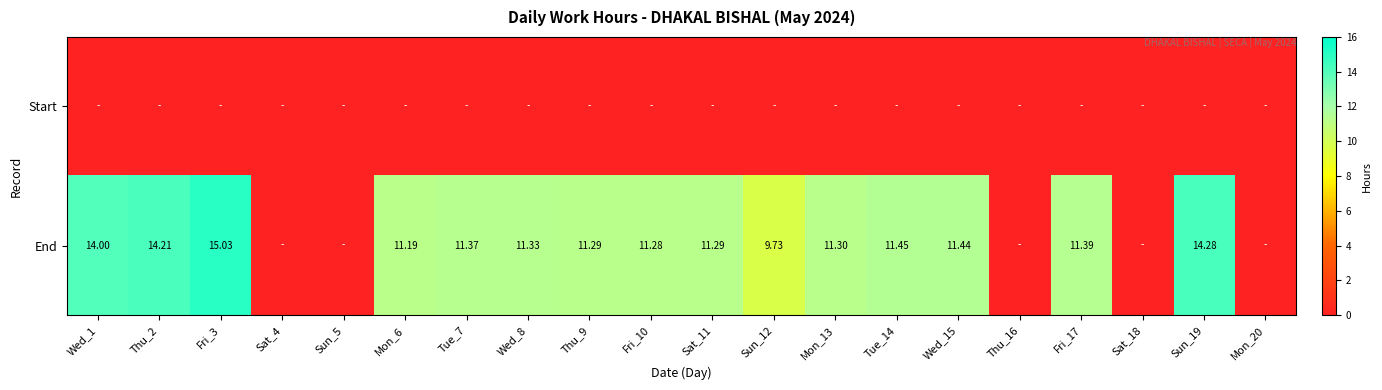

What is the difference between the End values at Sun_19 and Fri_10?

3.0